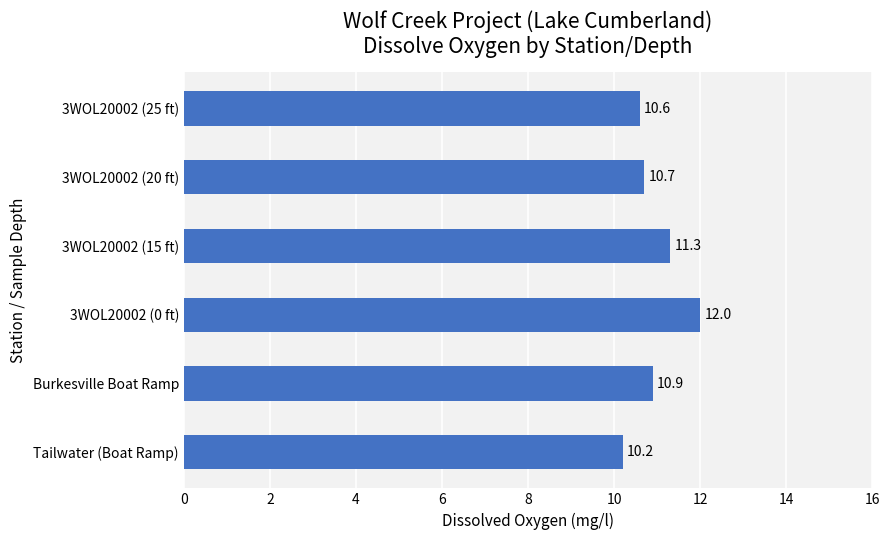

The chart shows a value of 3.3 at 3WOL20002 (20 ft). True or false?

False